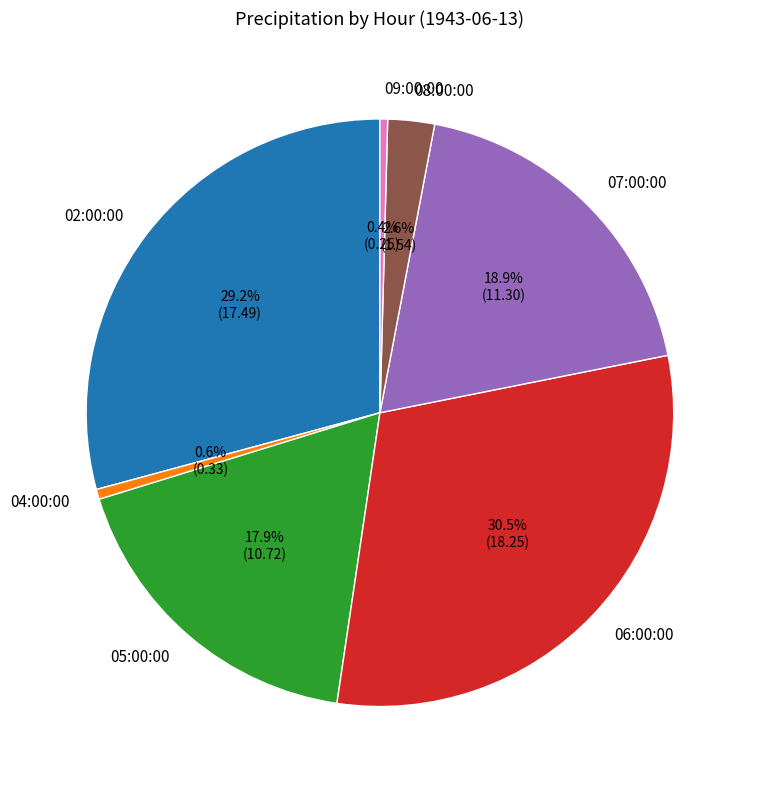

How many segments does this pie chart have?

7